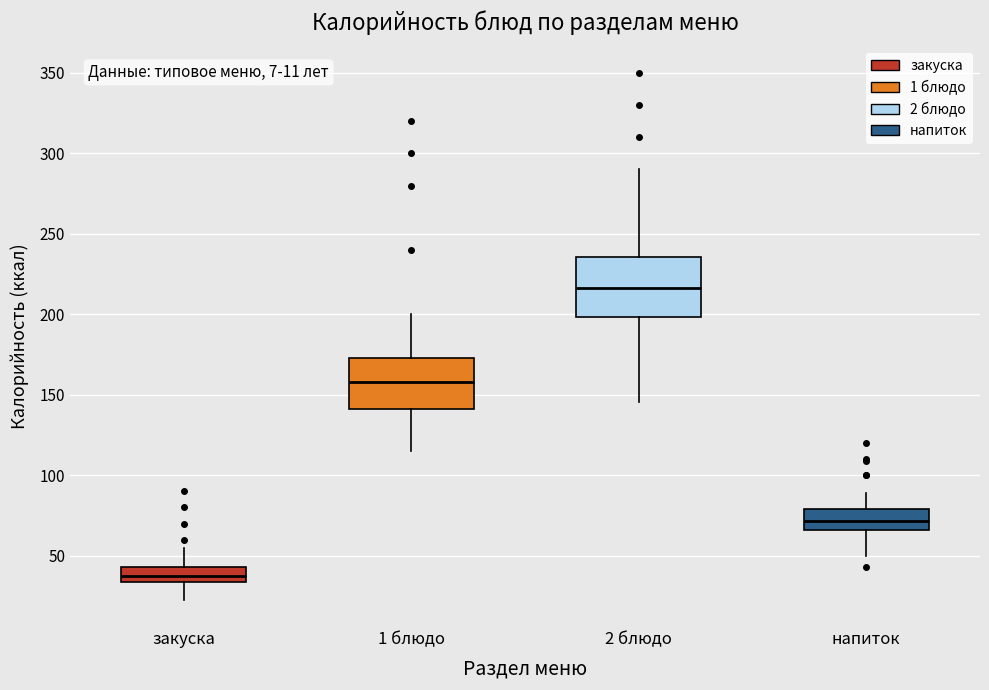

Which box's median line is the highest?

2 блюдо